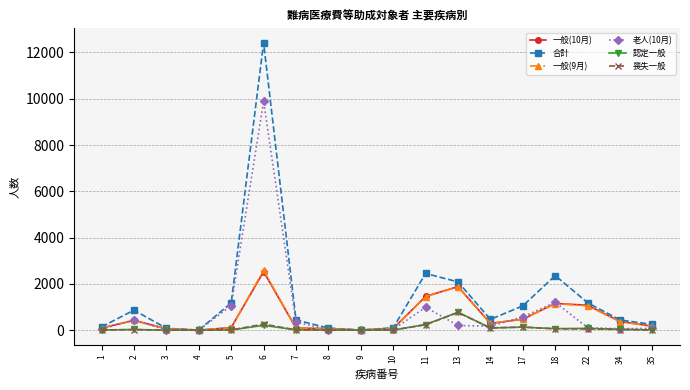

Does the chart display data point markers on the line(s)?

Yes